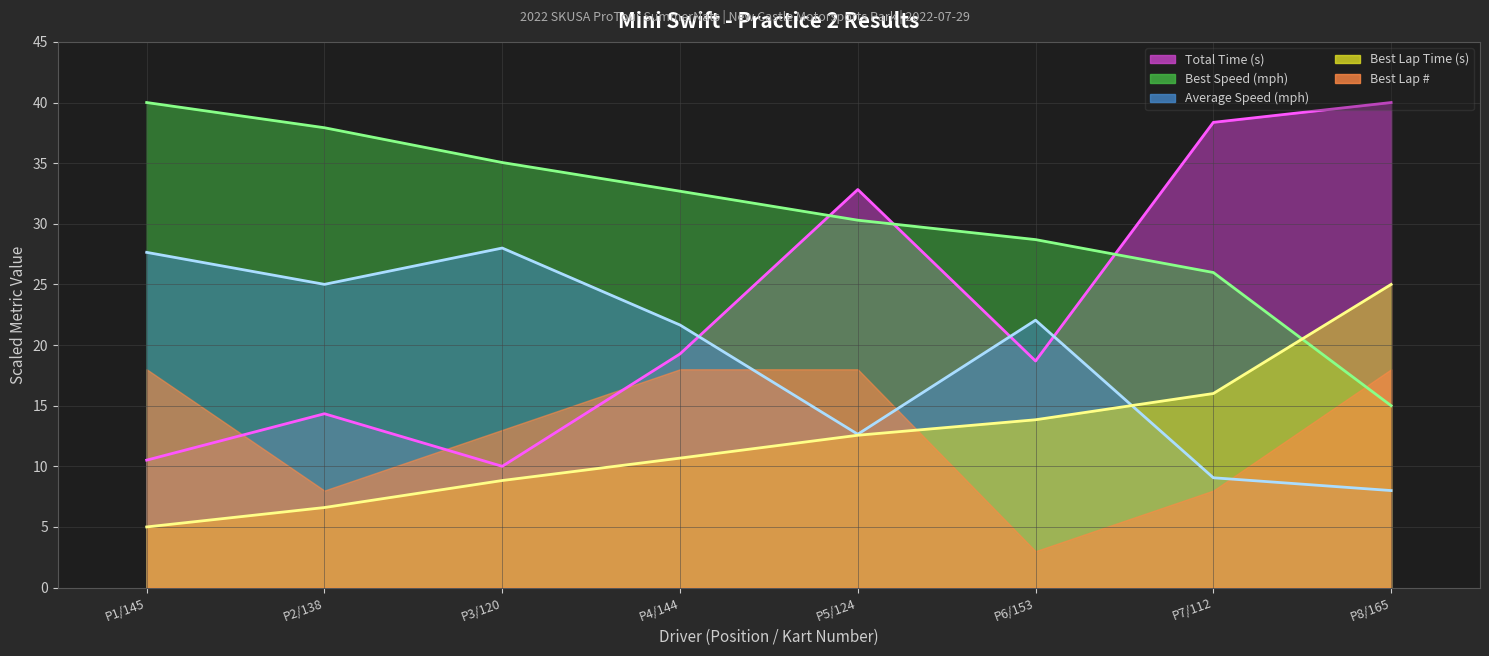

What is the maximum value shown in the chart?

40.0